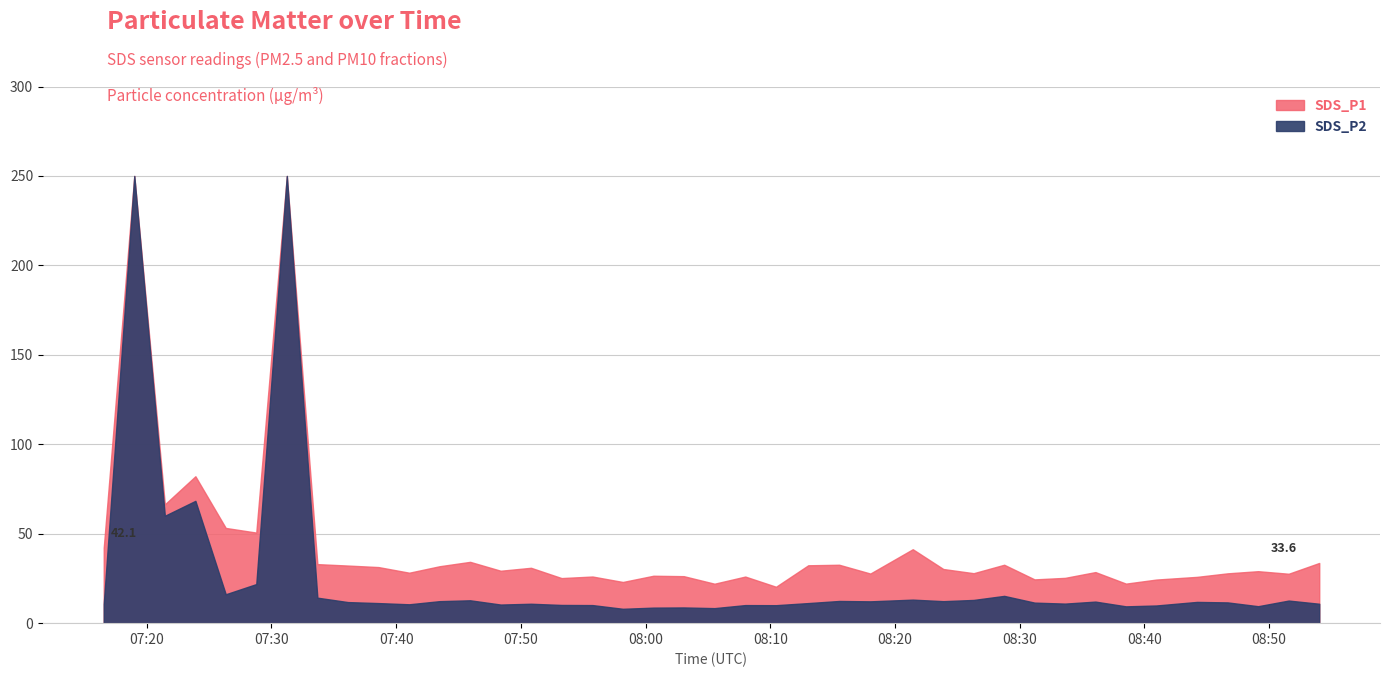

Count the number of categories in the chart.

40